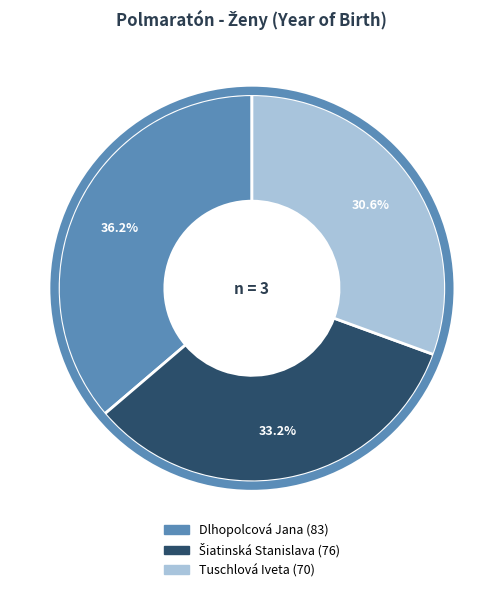

Count the number of slices in the pie.

3